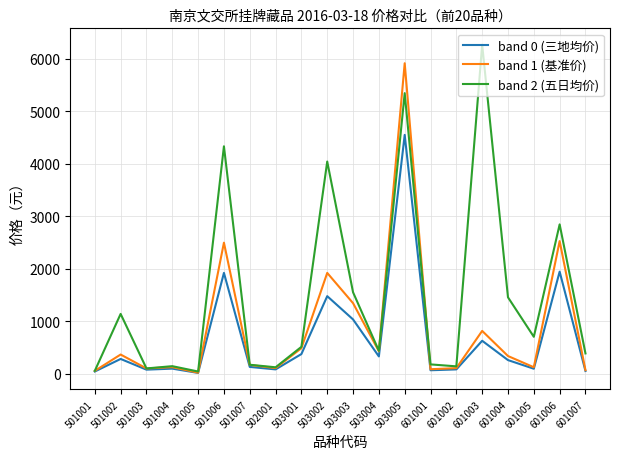

Which series has the widest spread of values?

band 2 (五日均价)